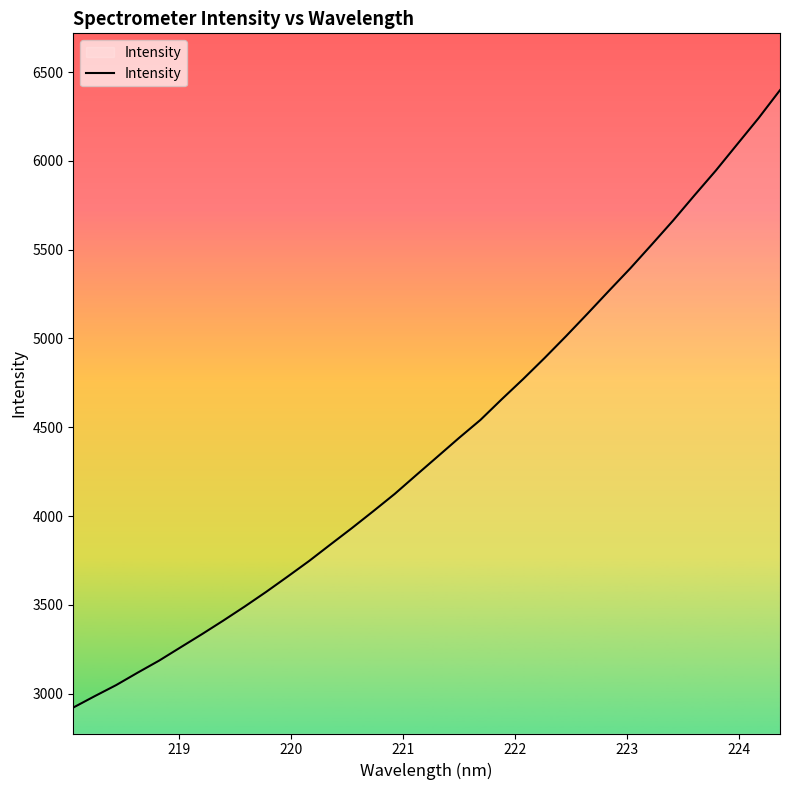

What is the smallest value displayed?

2921.4